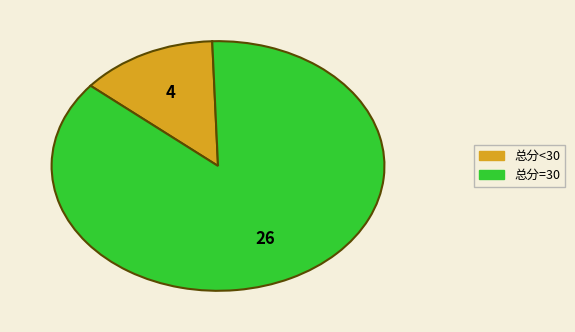

Is there any slice that represents more than half of the pie?

Yes